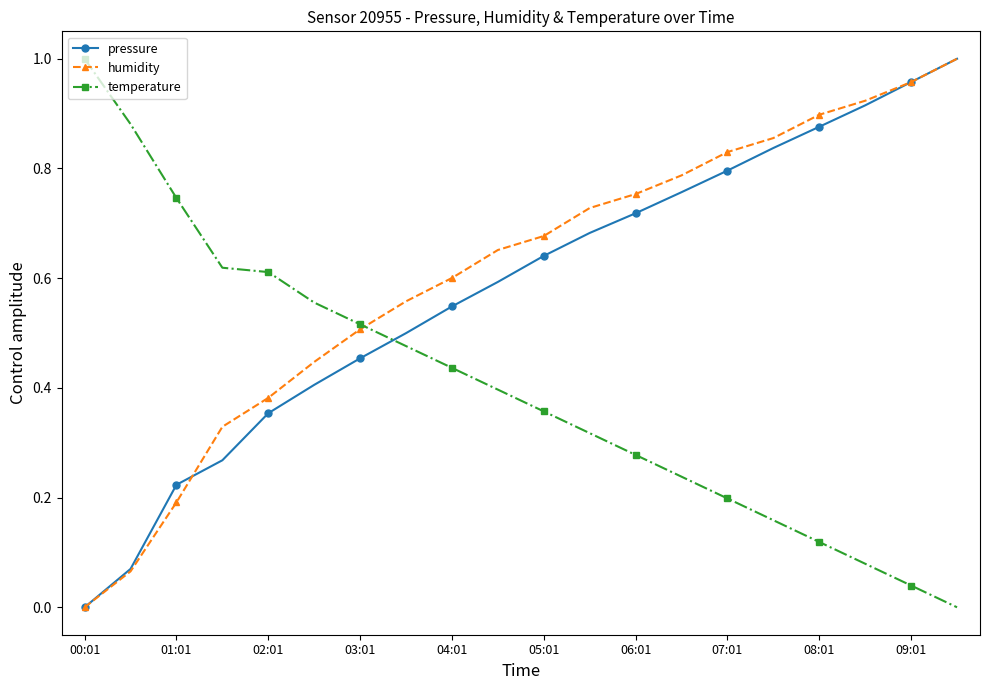

Which series has the largest total across all categories?

humidity